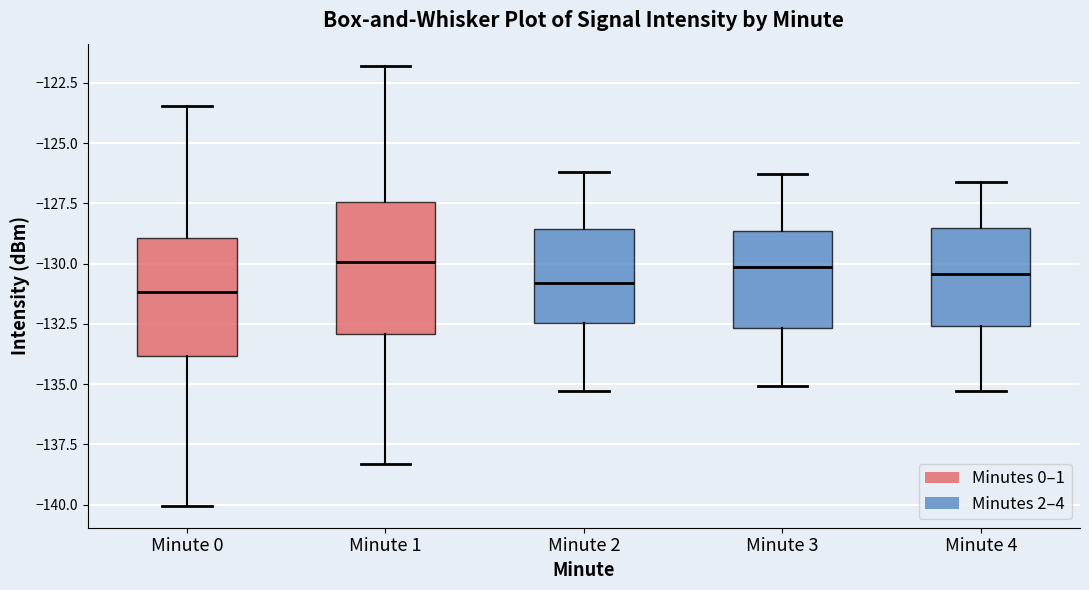

Reading left to right, read every box against the y-axis: the position of its median line, the range the box covers, and the ends of its whiskers. The values are not printed on the chart, so give them approximately, as read against the axis.

Minute 0: median -131.0, box -134.0 to -129.0, whiskers -140.0 to -123.5
Minute 1: median -130.0, box -133.0 to -127.5, whiskers -138.5 to -122.0
Minute 2: median -131.0, box -132.5 to -128.5, whiskers -135.5 to -126.0
Minute 3: median -130.0, box -132.5 to -128.5, whiskers -135.0 to -126.5
Minute 4: median -130.5, box -132.5 to -128.5, whiskers -135.5 to -126.5